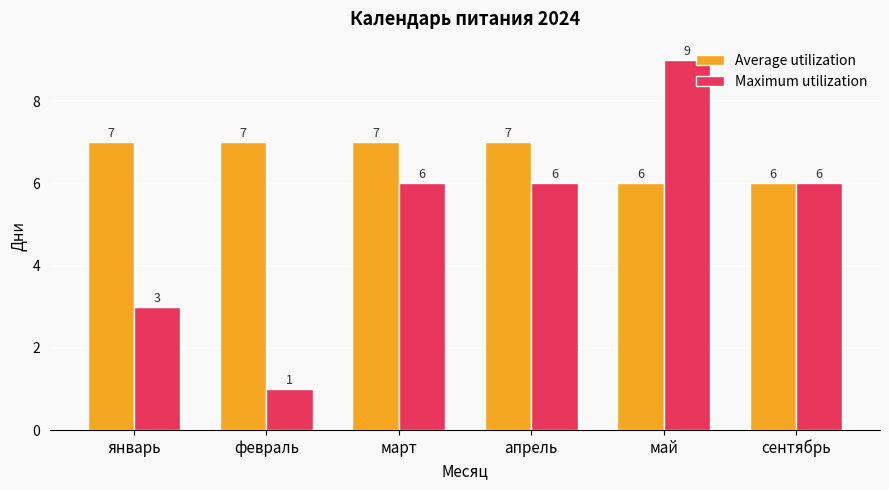

What is the average value of the Maximum utilization series?

5